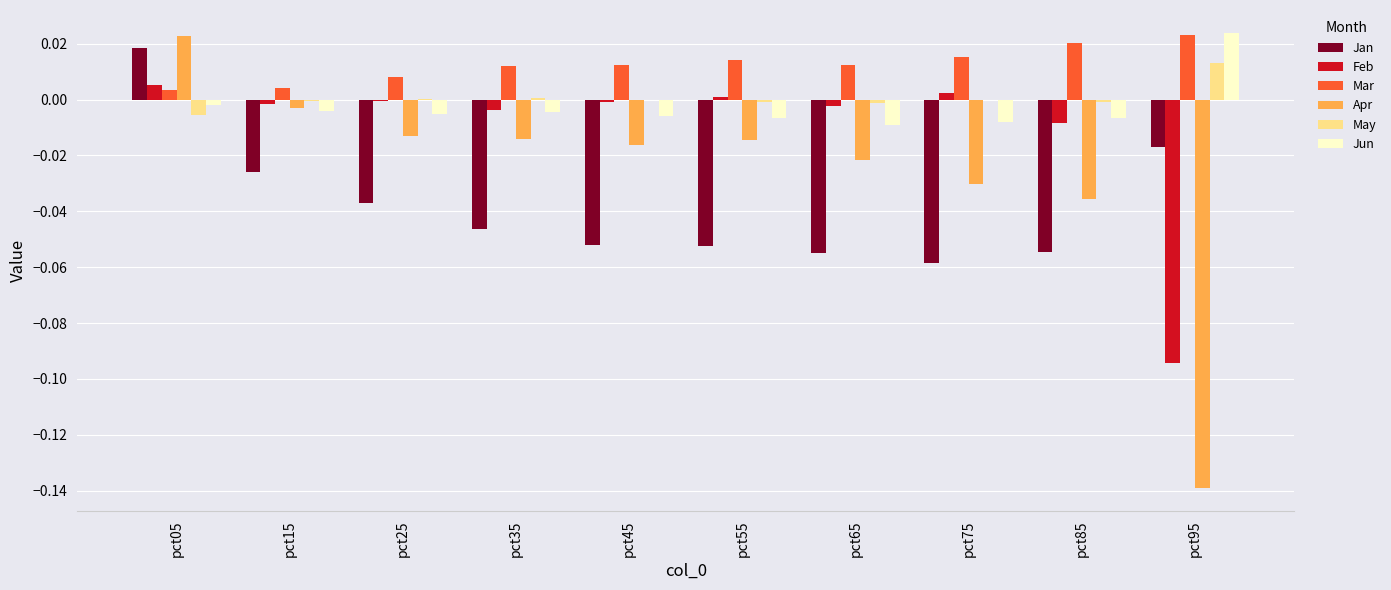

Is the value of Mar at pct95 greater than the value of Jun at pct25?

Yes